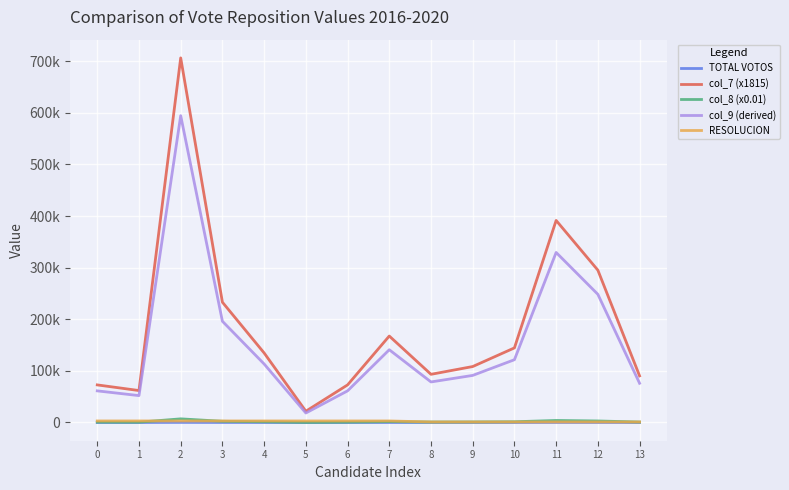

What is the minimum value for col_9 (derived)?

18388.5